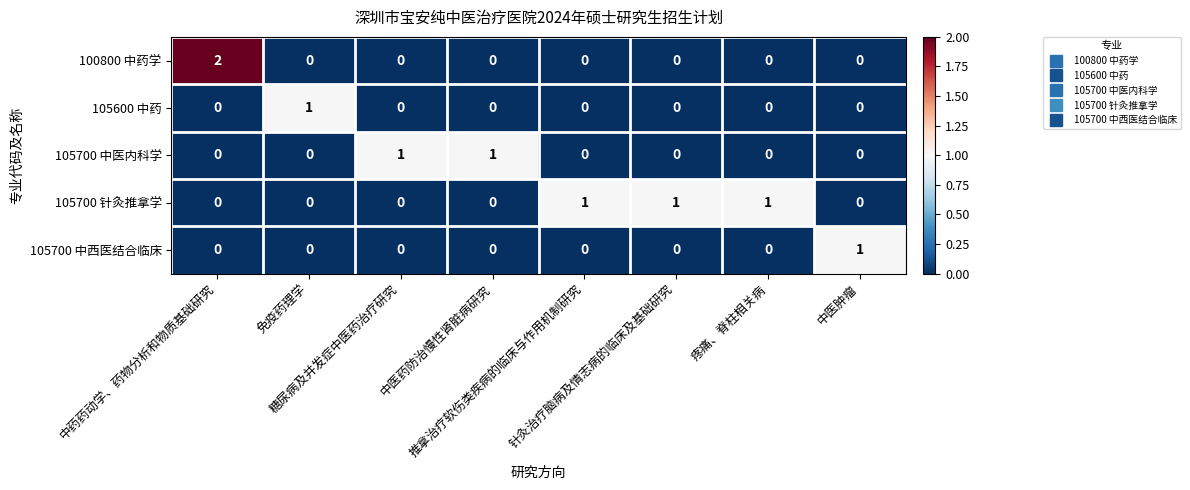

What is the difference between the highest and lowest values at 针灸治疗脑病及情志病的临床及基础研究?

1